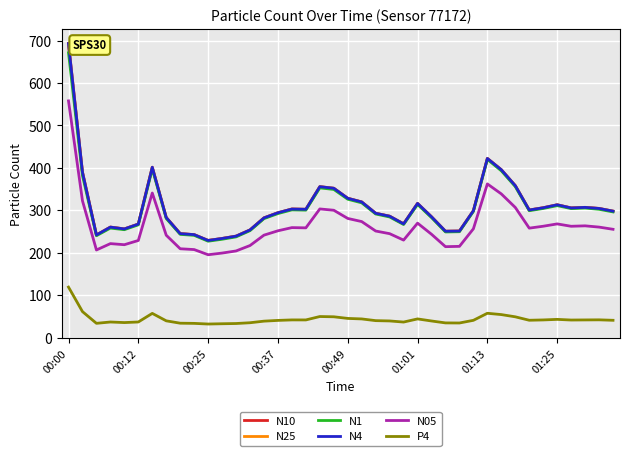

How many distinct data groups are displayed?

6